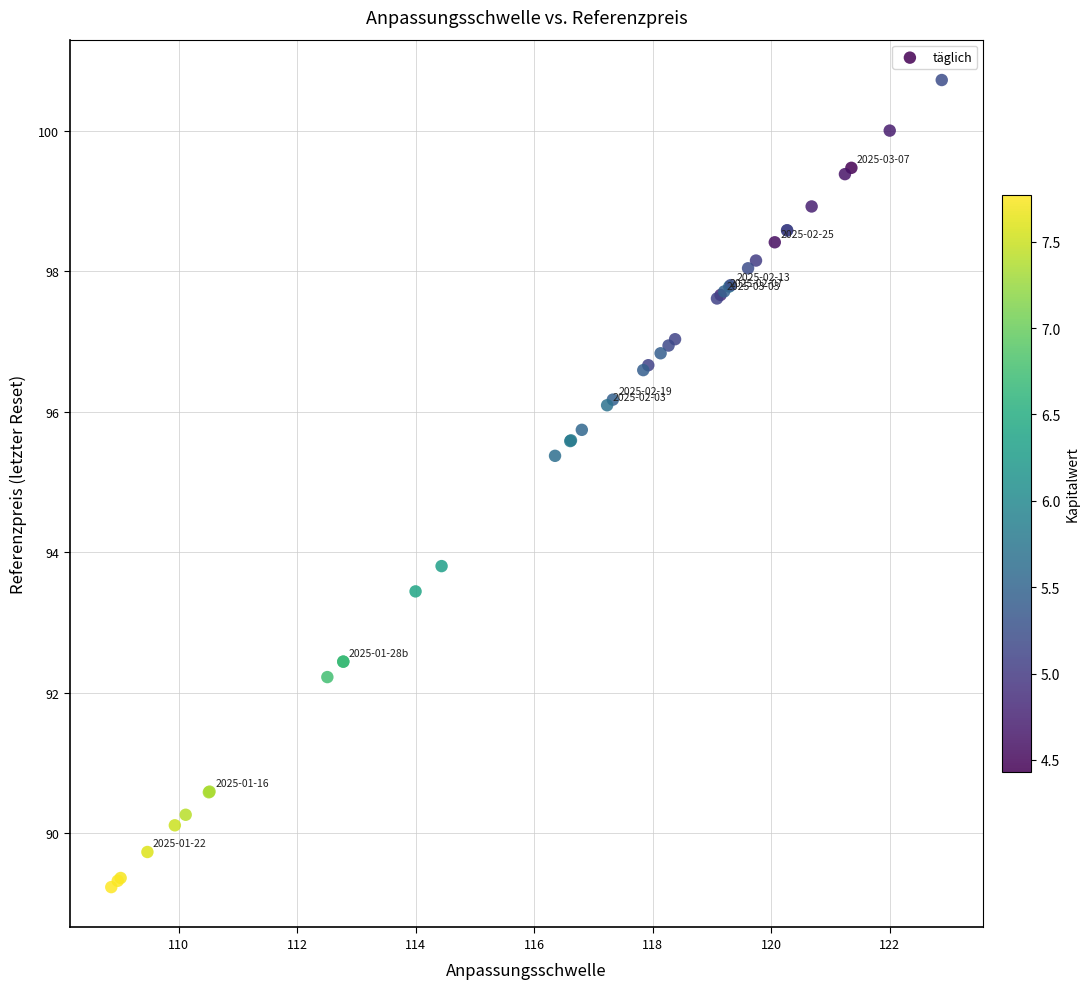

What Y value in the scatter plot is closest to 94?

93.8